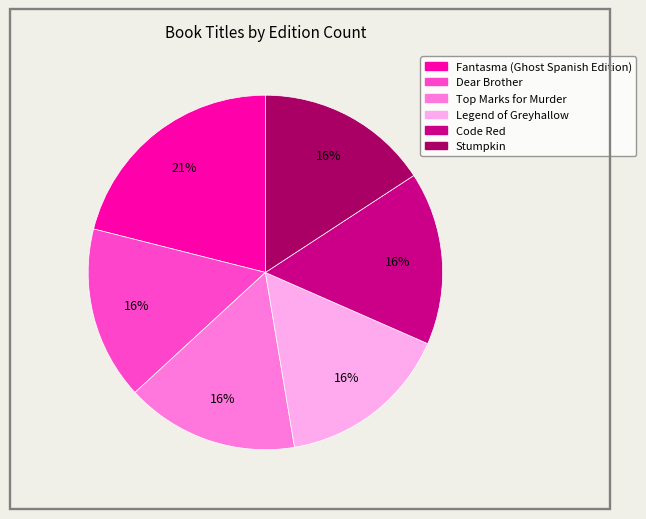

Count the number of slices in the pie.

6